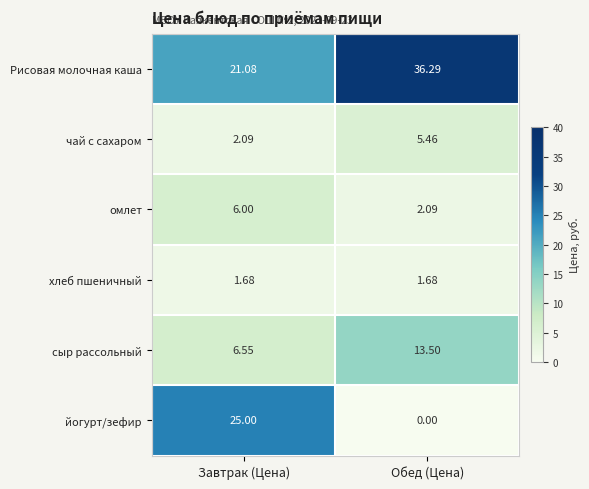

Which series has the widest spread of values?

йогурт/зефир